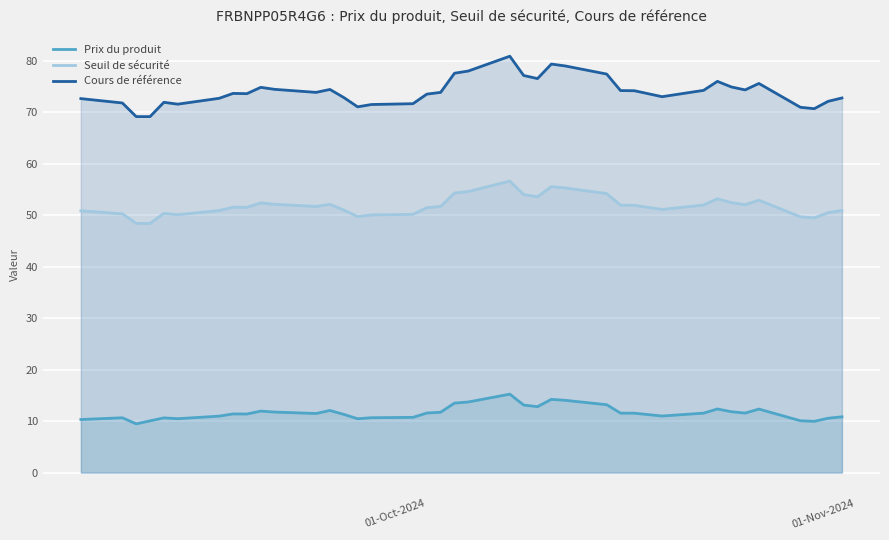

True or false: Prix du produit and Cours de référence cross at least once.

False